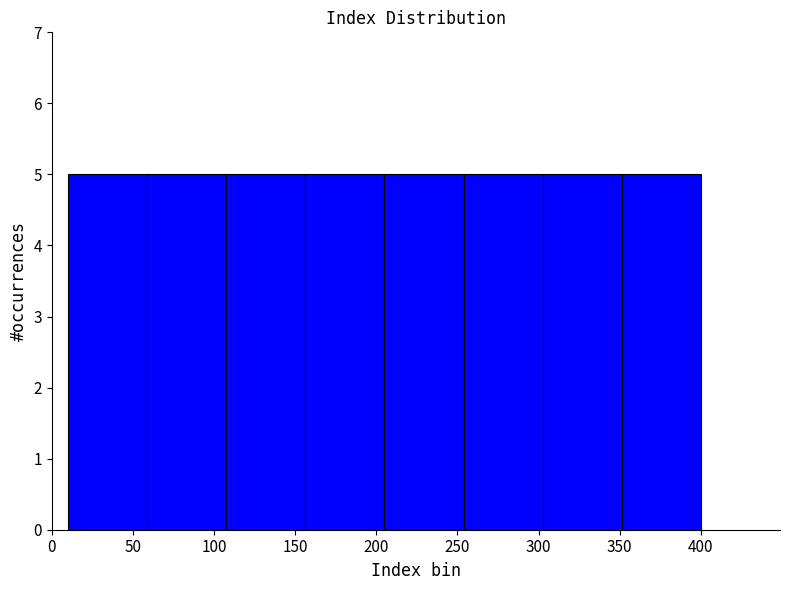

Reading left to right, transcribe this chart: for each bar, give the range it covers on the x-axis and its height. Neither the bar edges nor the heights are printed on the chart, so give them approximately, as read against the axes.

10 to 60: 5
60 to 110: 5
110 to 155: 5
155 to 205: 5
205 to 255: 5
255 to 305: 5
305 to 350: 5
350 to 400: 5